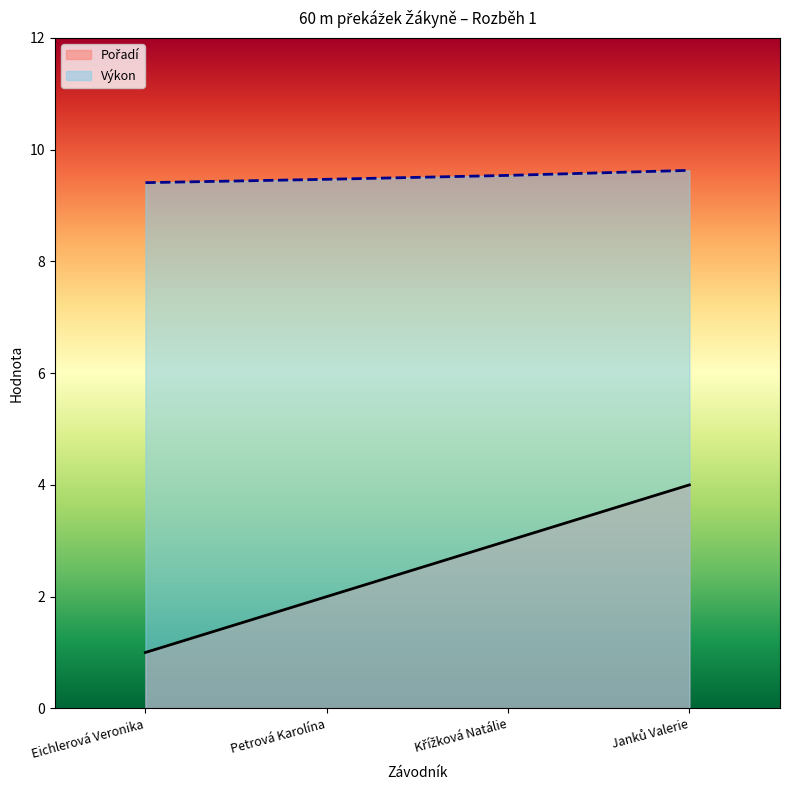

What is the value of the Výkon point at the 3rd from the left?

9.5